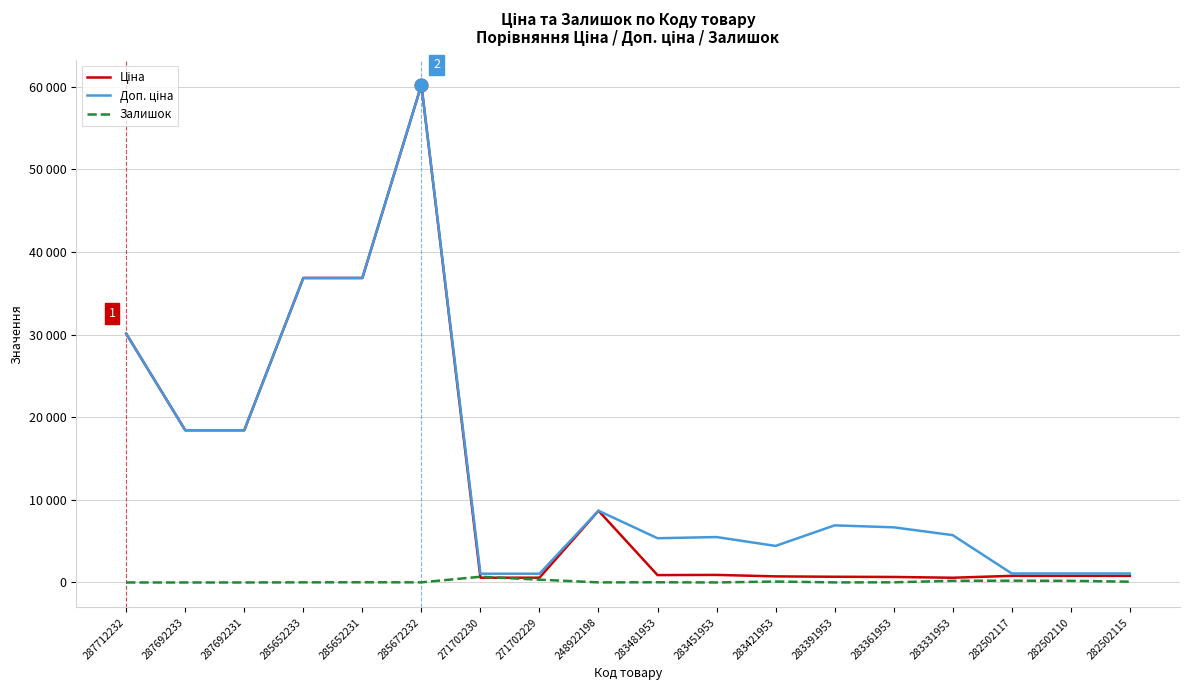

True or false: Залишок has a value of 419.9 at 287692231.

False